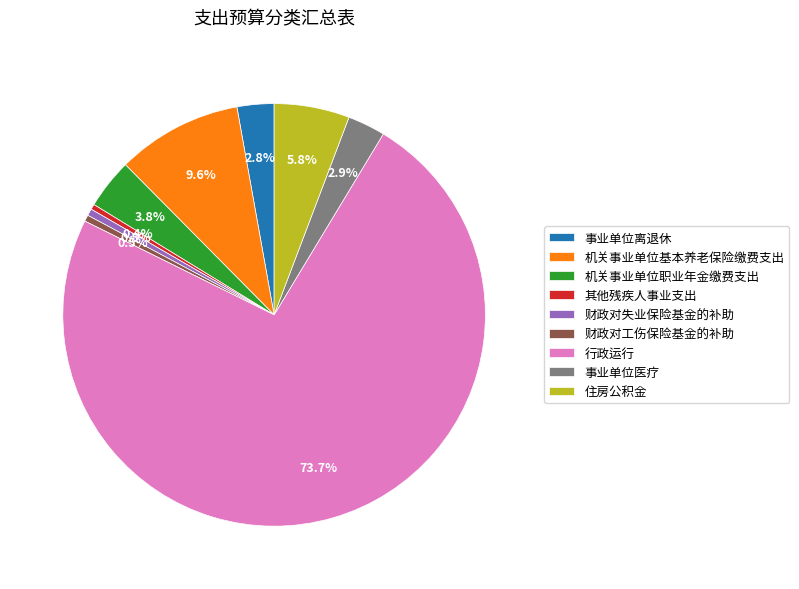

Approximately how many times larger is the value at 其他残疾人事业支出 compared to 机关事业单位职业年金缴费支出?

0.1